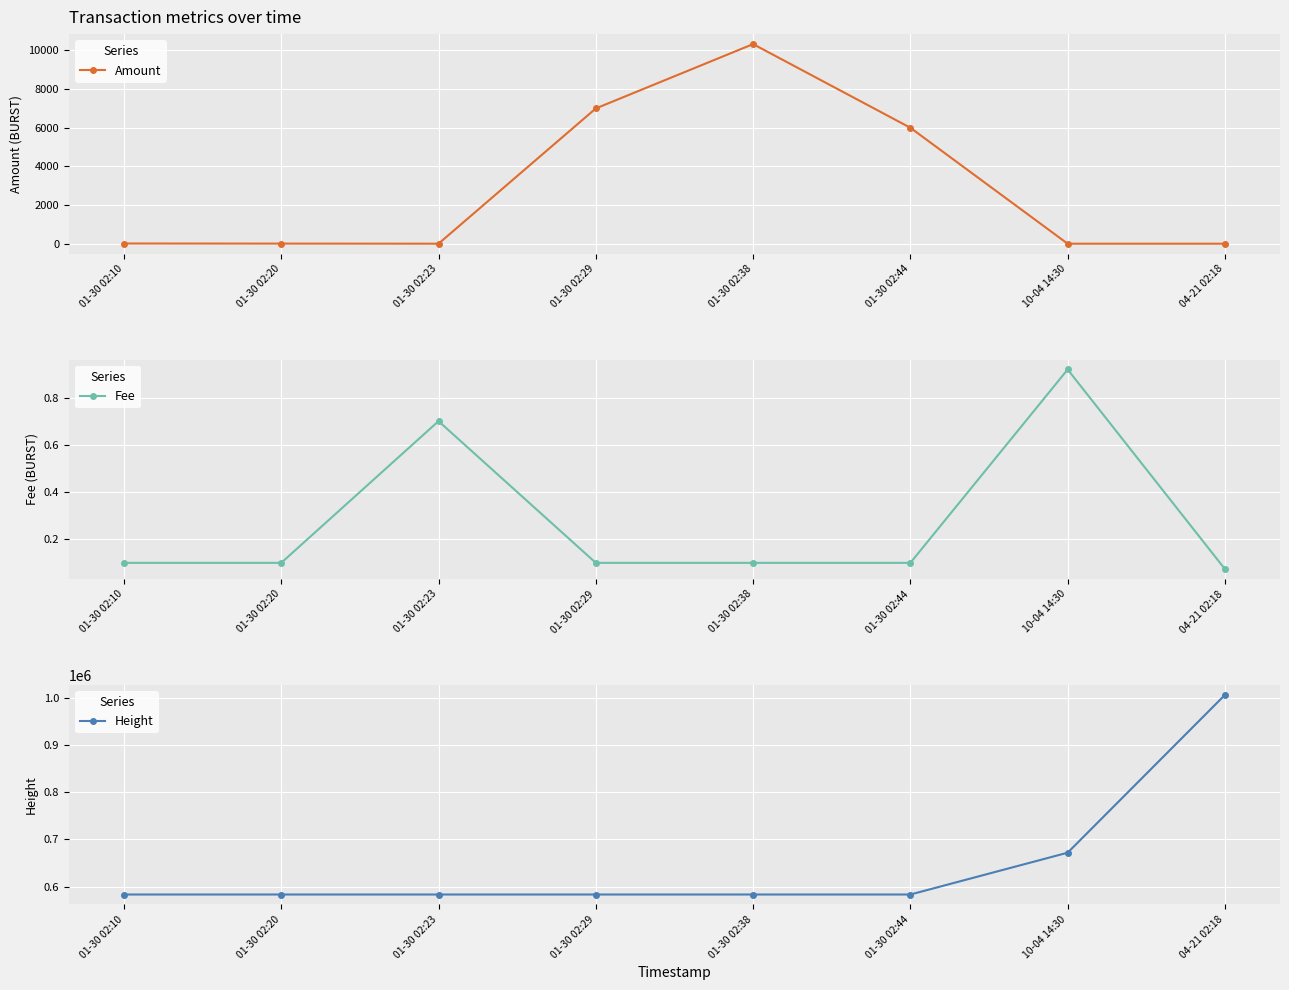

What are all the series names shown in the legend?

Amount, Fee, Height